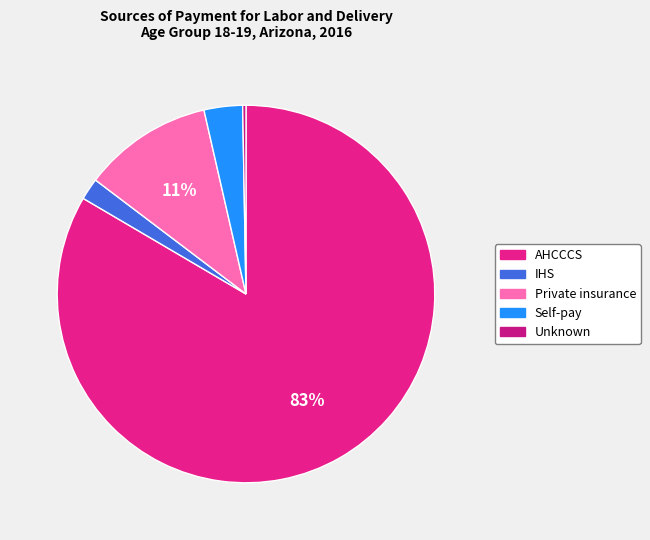

Which category has the smallest portion of the pie?

Unknown